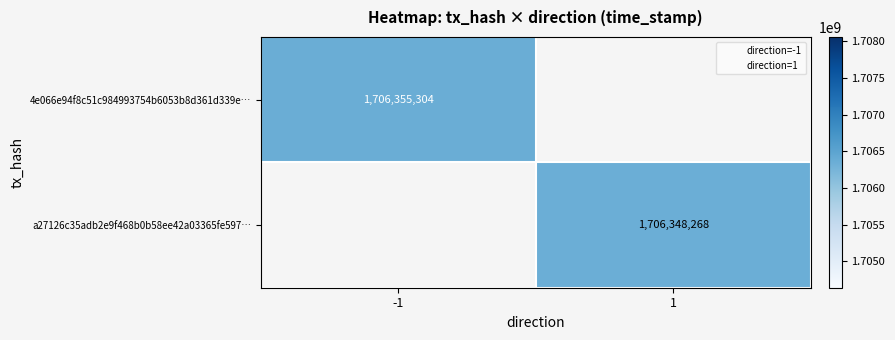

Is the value of a27126c35adb2e9f468b0b58ee42a03365fe597… at -1 greater than the value of 4e066e94f8c51c984993754b6053b8d361d339e… at 1?

No